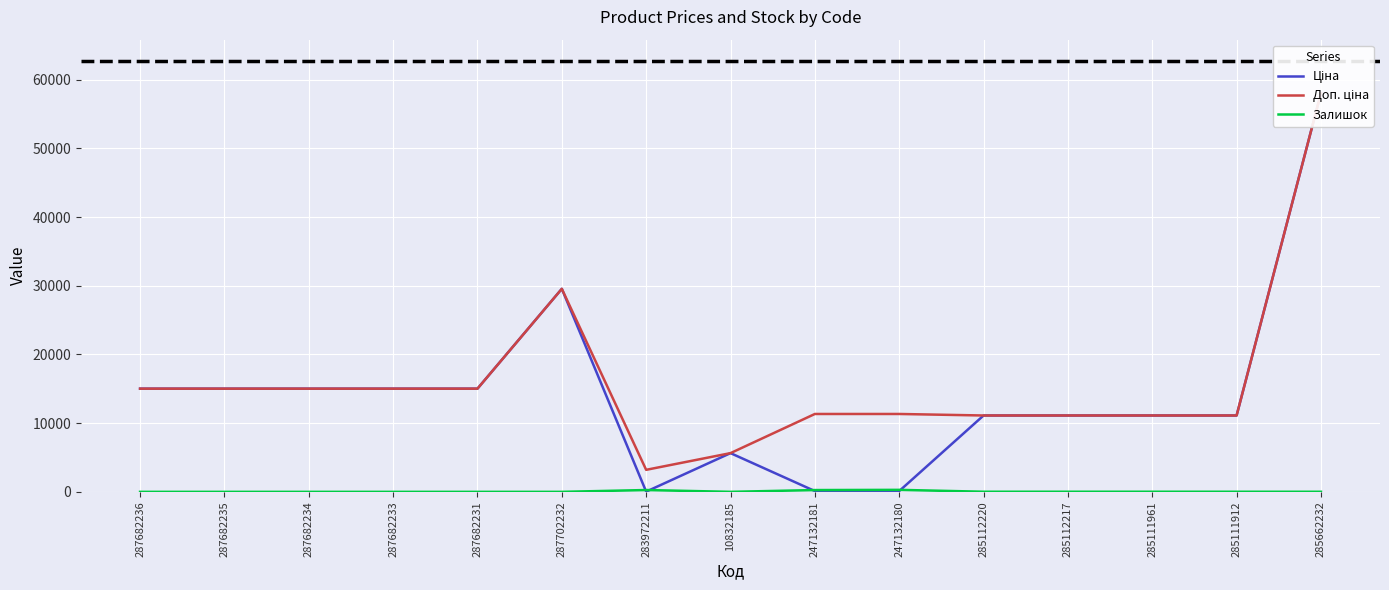

Reading left to right, transcribe all the data shown in this chart.

Ціна: 15019.2	15019.2	15019.2	15019.2	15019.2	29548.9	32.0	5636.0	113.3	113.3	11113.6	11113.6	11113.6	11113.6	58037.0
Доп. ціна: 15019.2	15019.2	15019.2	15019.2	15019.2	29548.9	3205.0	5636.0	11334.0	11334.0	11113.6	11113.6	11113.6	11113.6	58037.0
Залишок: 0.0	0.0	0.0	0.0	0.0	0.0	264.0	1.0	260.0	290.0	17.0	17.0	17.0	14.0	12.0